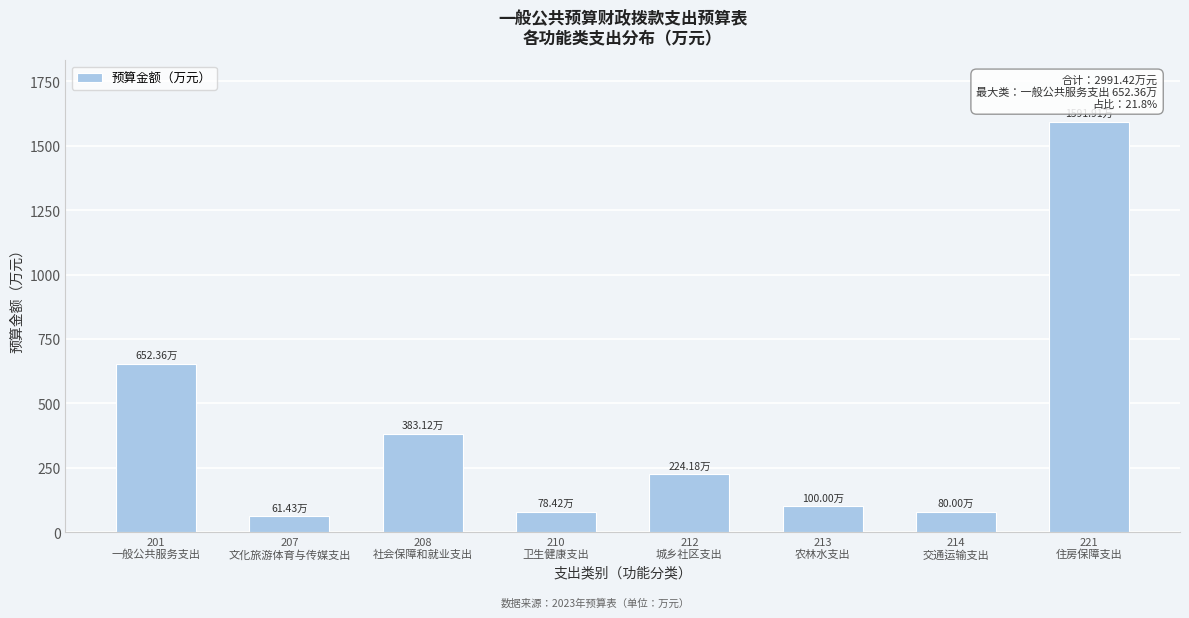

What is the difference between the maximum and minimum values?

1530.5